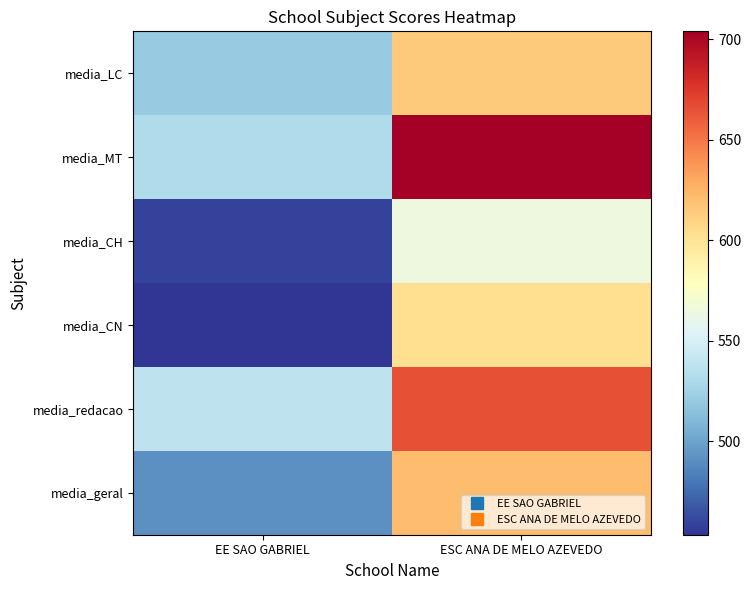

Reading left to right, transcribe all the data shown in this chart.

media_LC: EE SAO GABRIEL=520.8	ESC ANA DE MELO AZEVEDO=614.0
media_MT: EE SAO GABRIEL=531.4	ESC ANA DE MELO AZEVEDO=703.9
media_CH: EE SAO GABRIEL=458.8	ESC ANA DE MELO AZEVEDO=564.1
media_CN: EE SAO GABRIEL=453.6	ESC ANA DE MELO AZEVEDO=603.7
media_redacao: EE SAO GABRIEL=538.2	ESC ANA DE MELO AZEVEDO=665.6
media_geral: EE SAO GABRIEL=491.1	ESC ANA DE MELO AZEVEDO=621.4